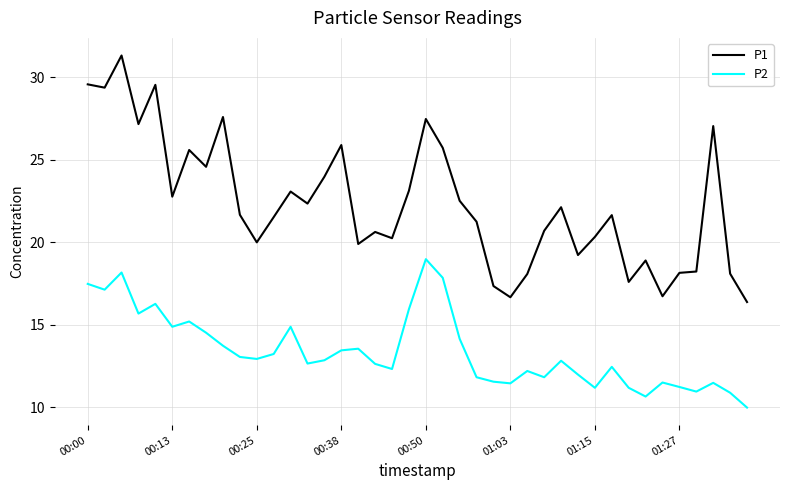

True or false: P2 and P1 intersect in this chart.

False